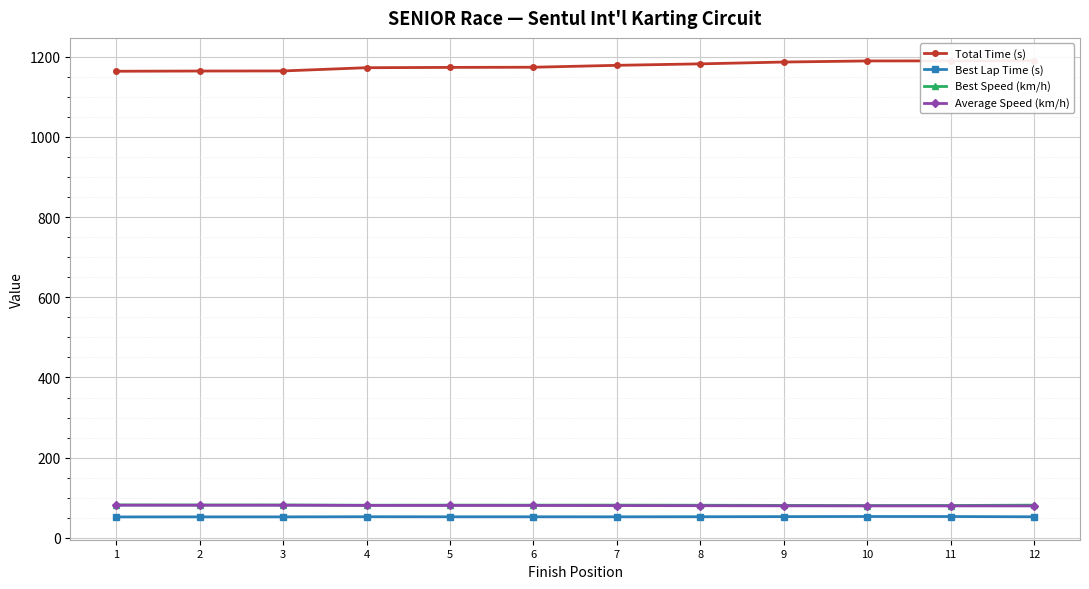

Which series has the largest total across all categories?

Total Time (s)